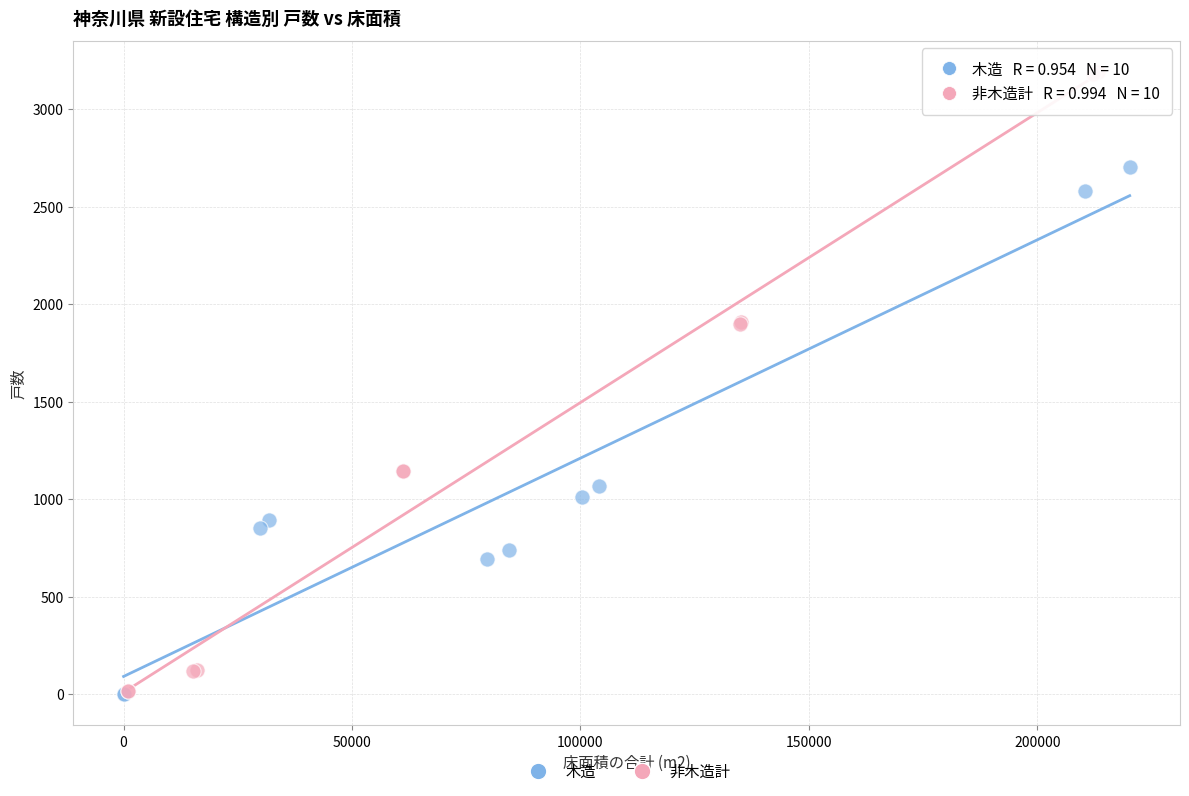

Which series has the widest spread of Y values?

非木造計